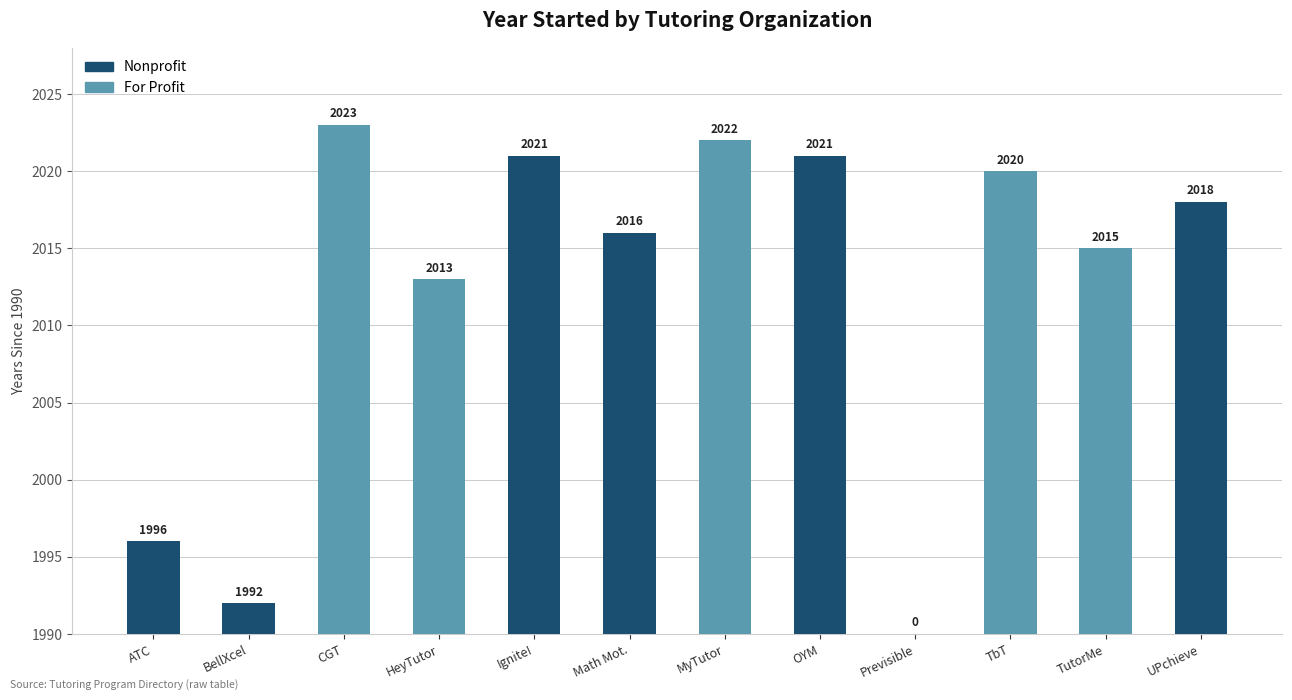

Rank the categories by Nonprofit value from highest to lowest.

Ignite!, OYM, UPchieve, Math Mot., ATC, BellXcel, CGT, HeyTutor, MyTutor, Previsible, TbT, TutorMe